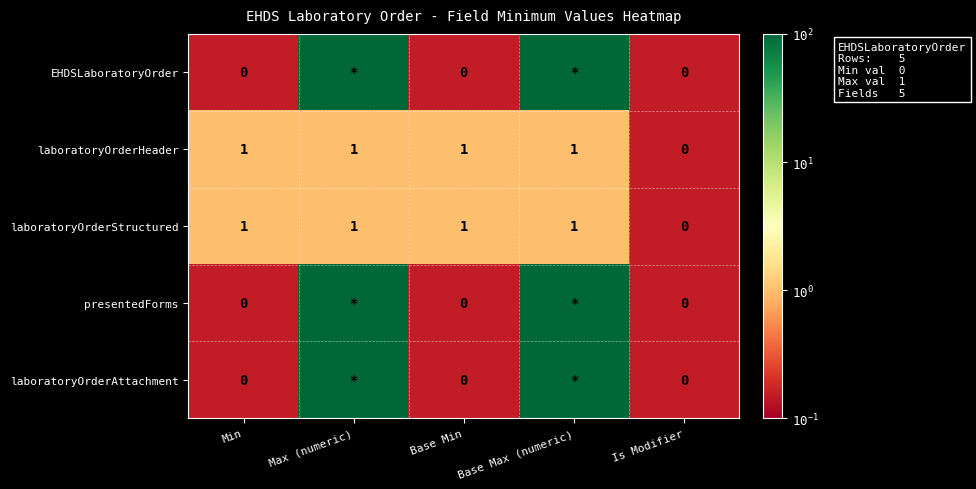

At how many categories does at least one series exceed 83?

2